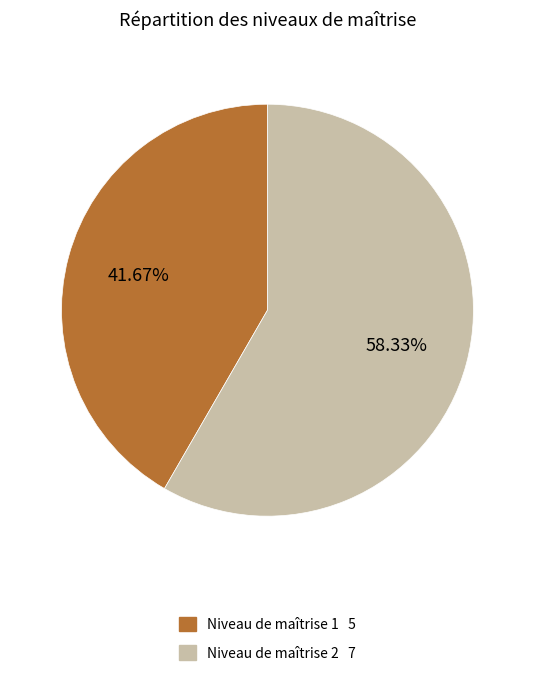

Does any single category account for the majority?

Yes